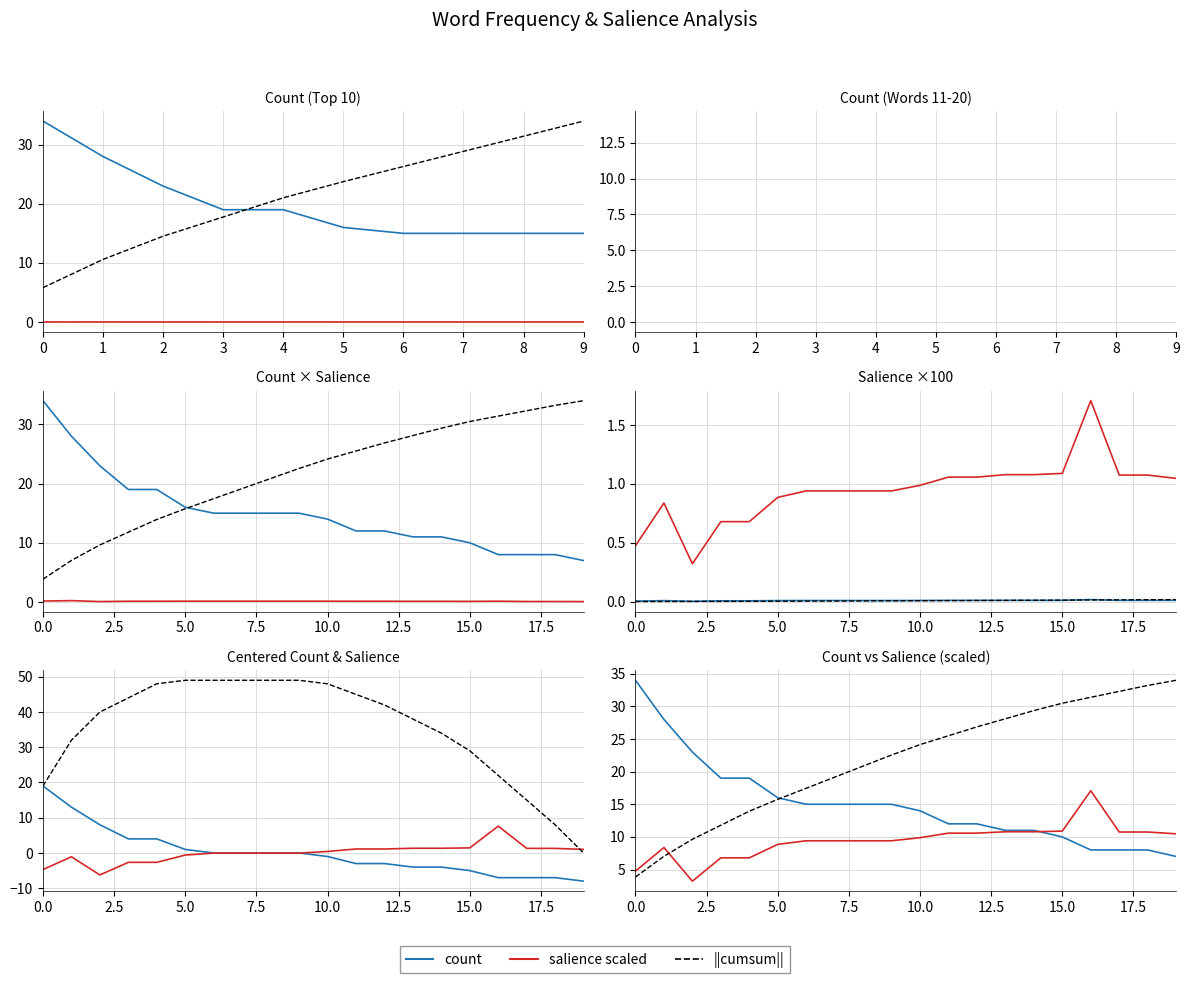

What is the difference between the second highest and minimum values in the count series?

21.0